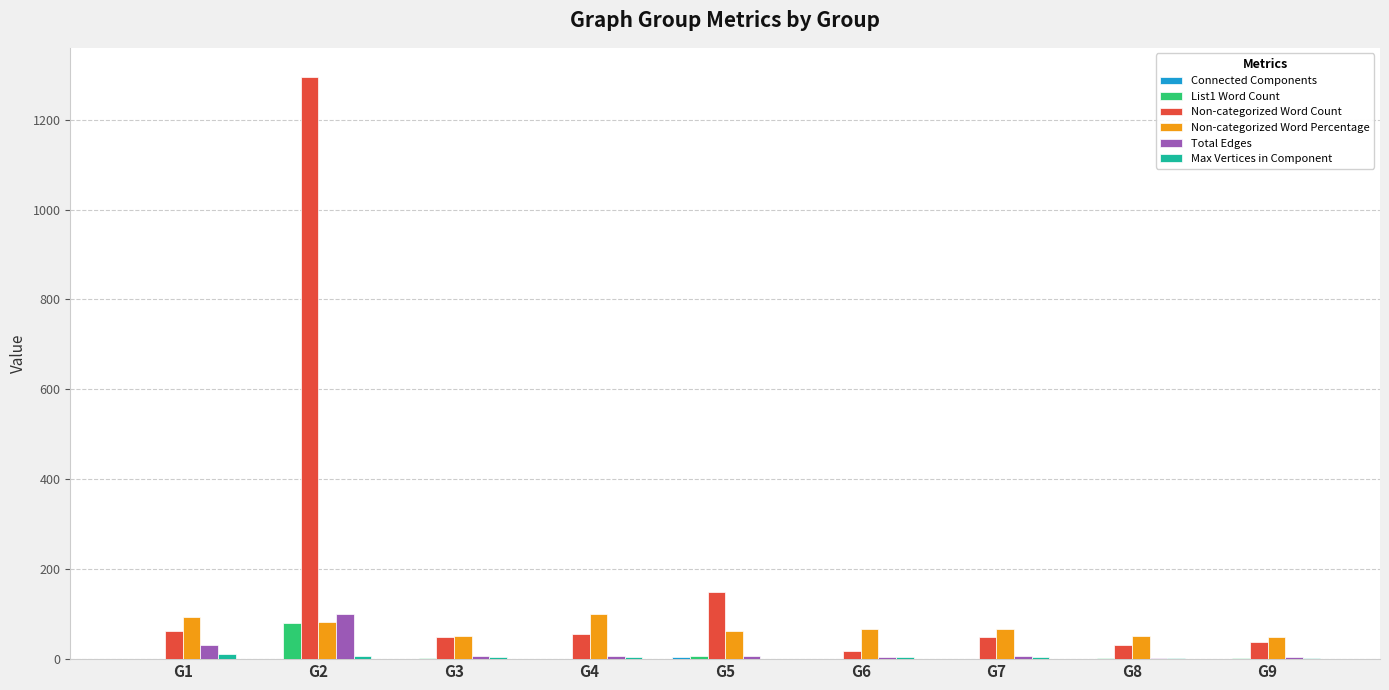

Which series has the largest total across all categories?

Non-categorized Word Count